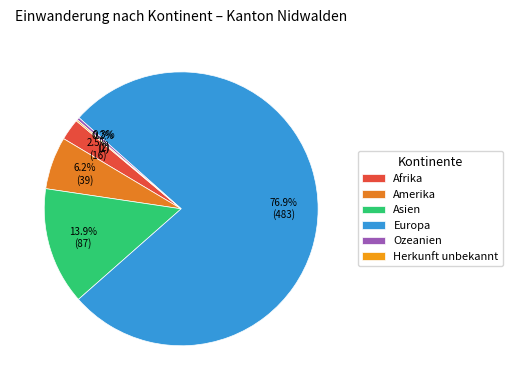

Count the number of slices in the pie.

6